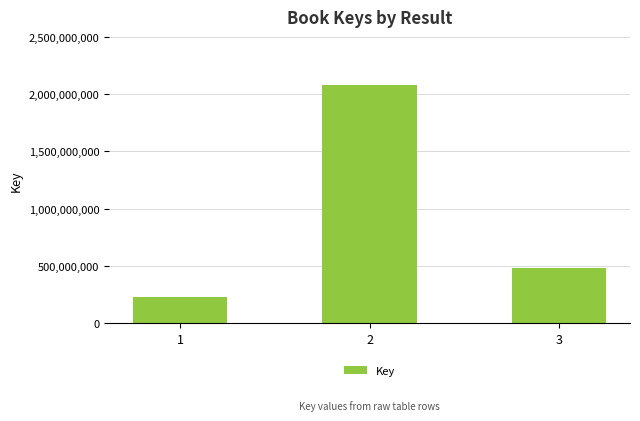

How many distinct data groups are displayed?

1